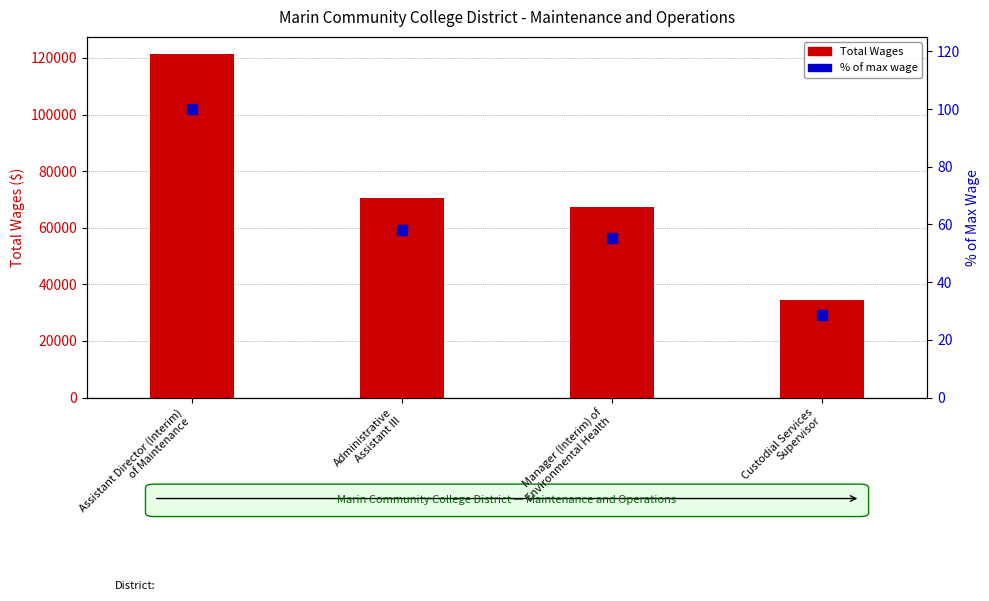

What is the total value across all series at Assistant Director (Interim)
of Maintenance?

121465.0